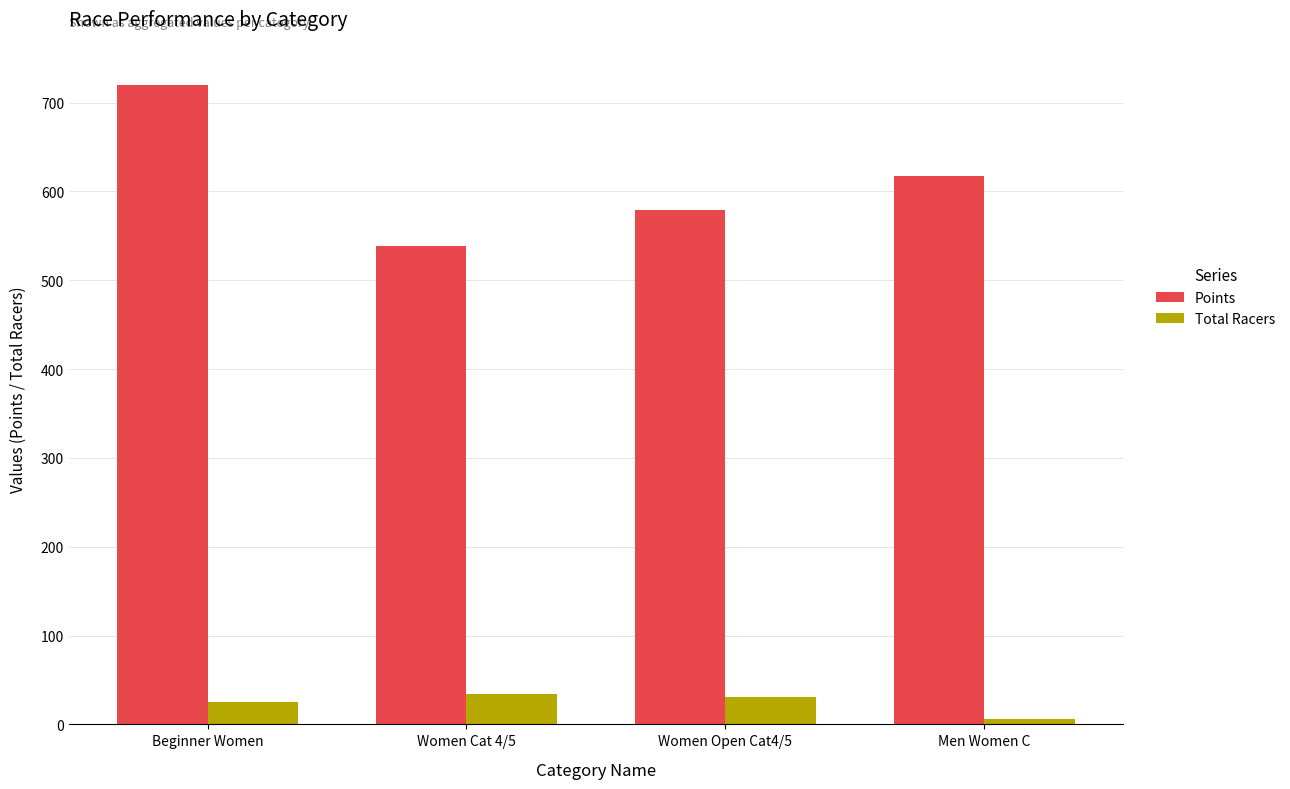

How many data points in Total Racers are less than 31?

2